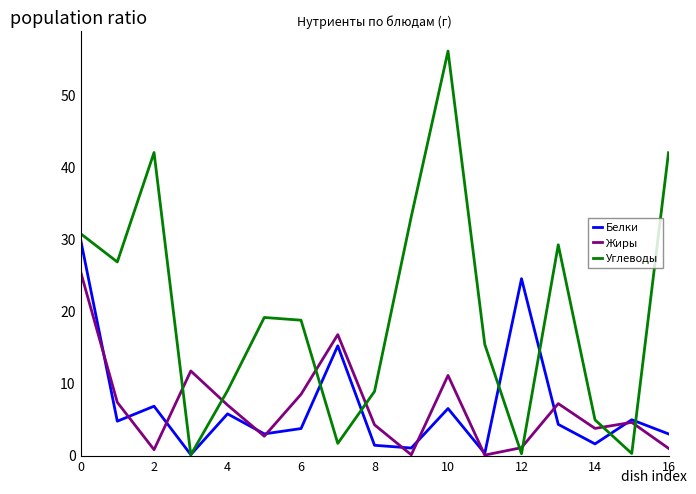

What is the maximum value for Белки?

30.0